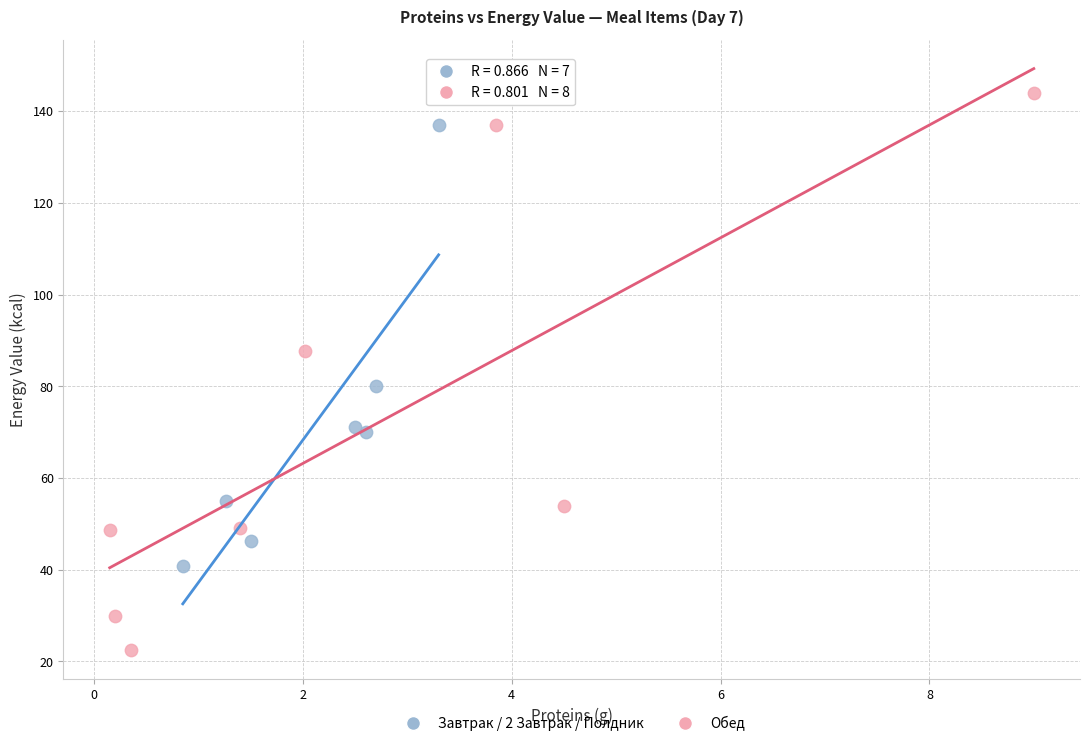

Which series has the largest Y range (max minus min)?

Обед